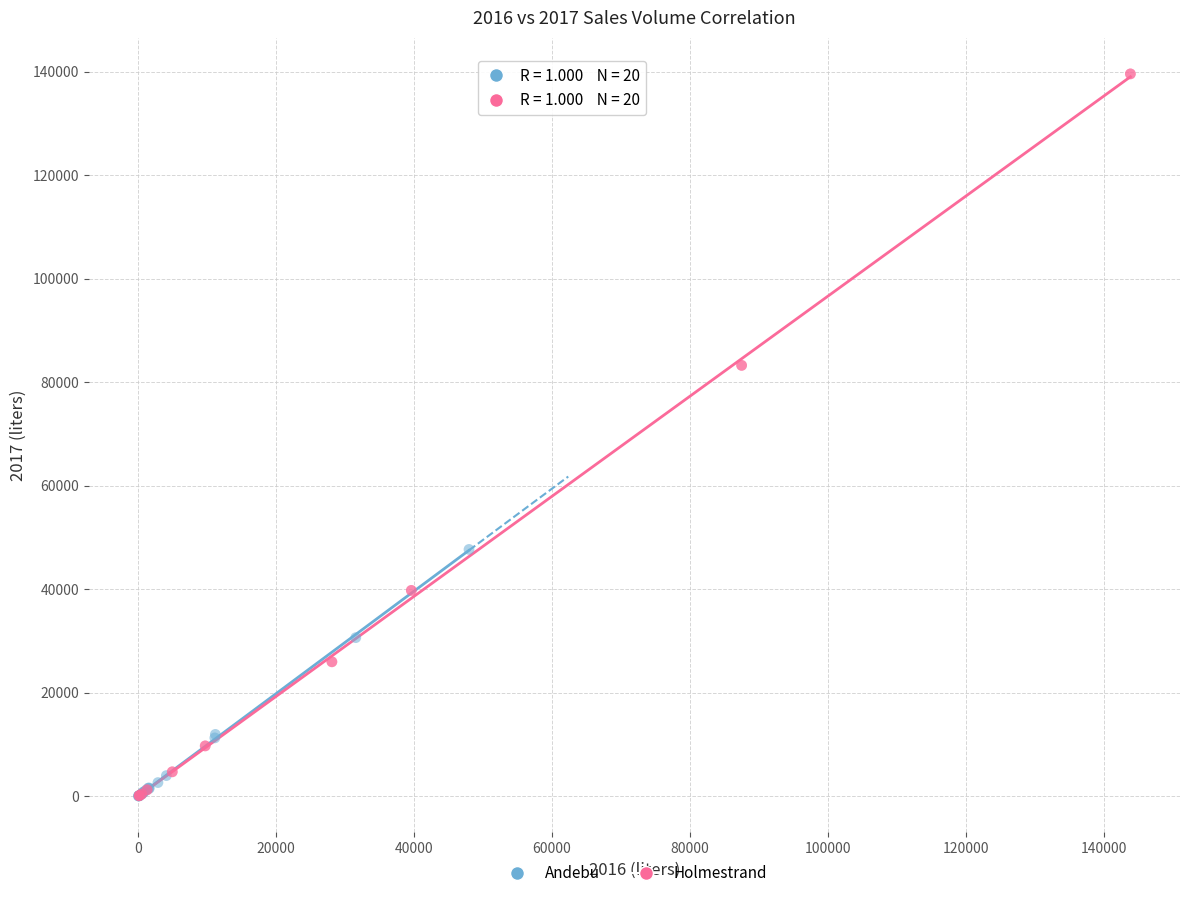

Which series reaches the maximum Y coordinate?

Holmestrand